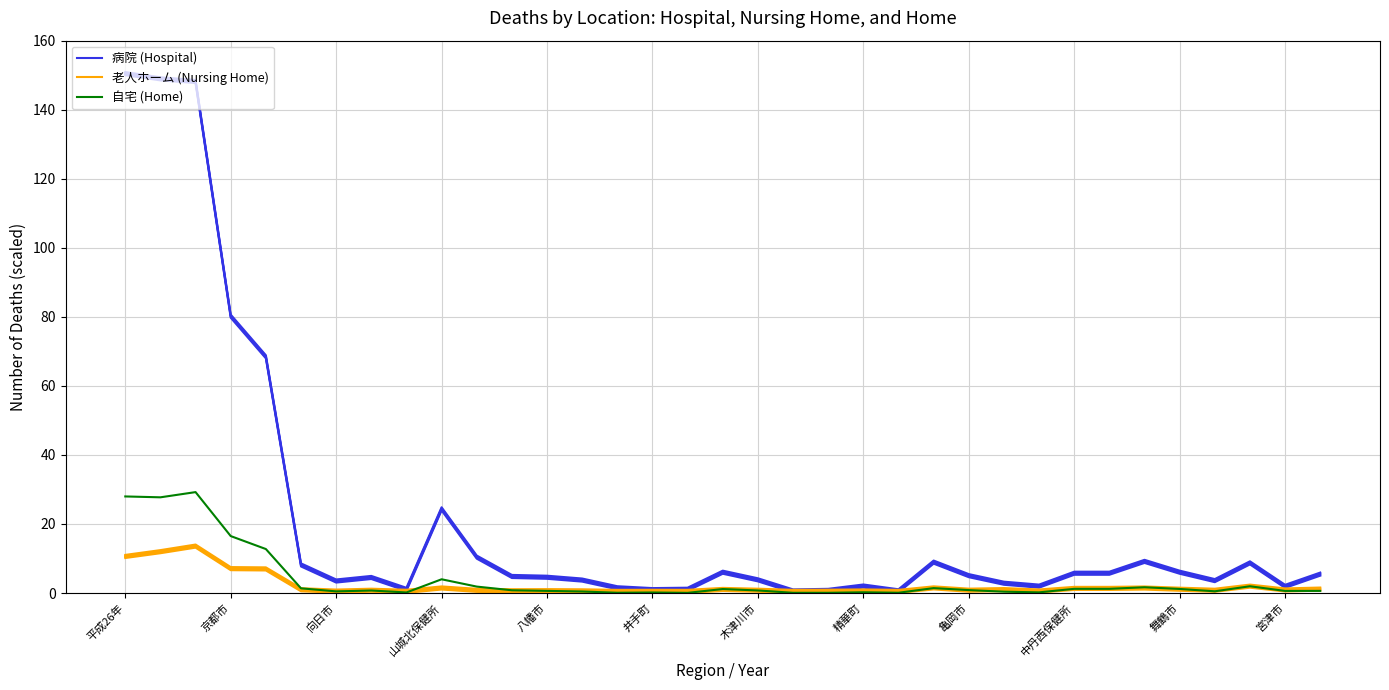

What is the highest value of the 自宅 (Home) series?

29.2